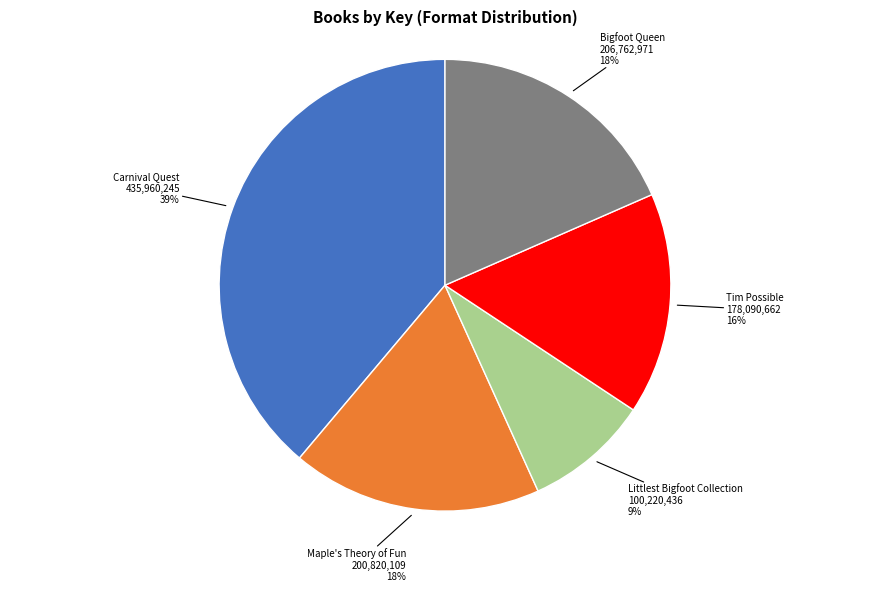

Do Bigfoot Queen and Maple's Theory of Fun together represent more than half of the pie?

No